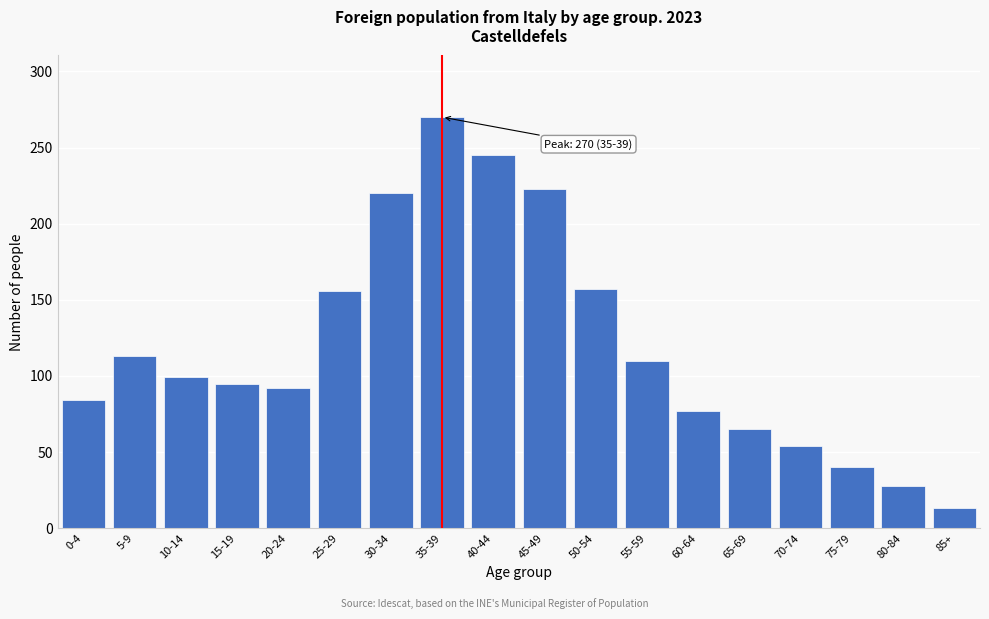

The chart shows a value of 223 at 45-49. True or false?

True